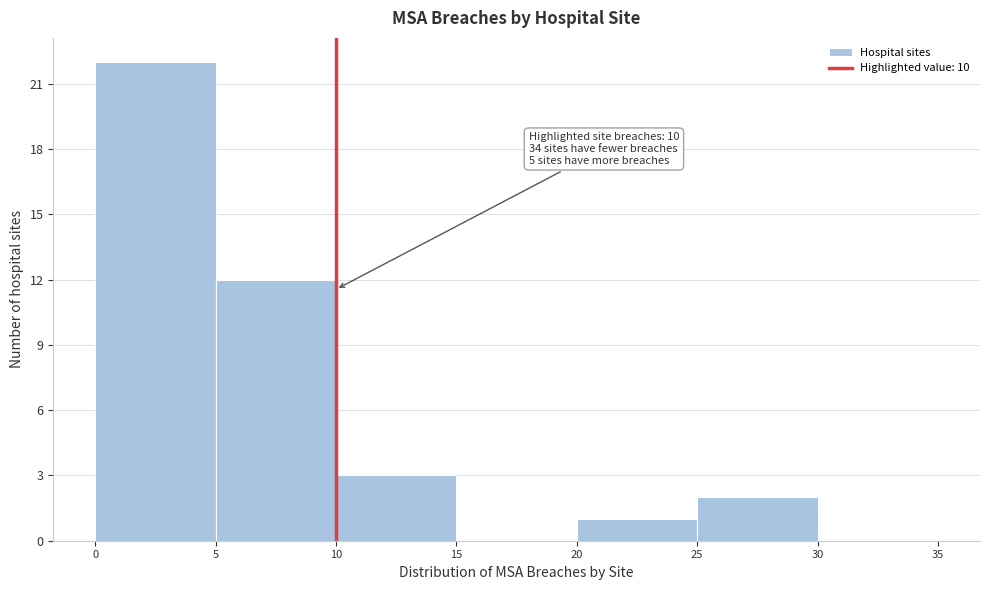

Which range on the x-axis has the tallest bar?

0 to 5